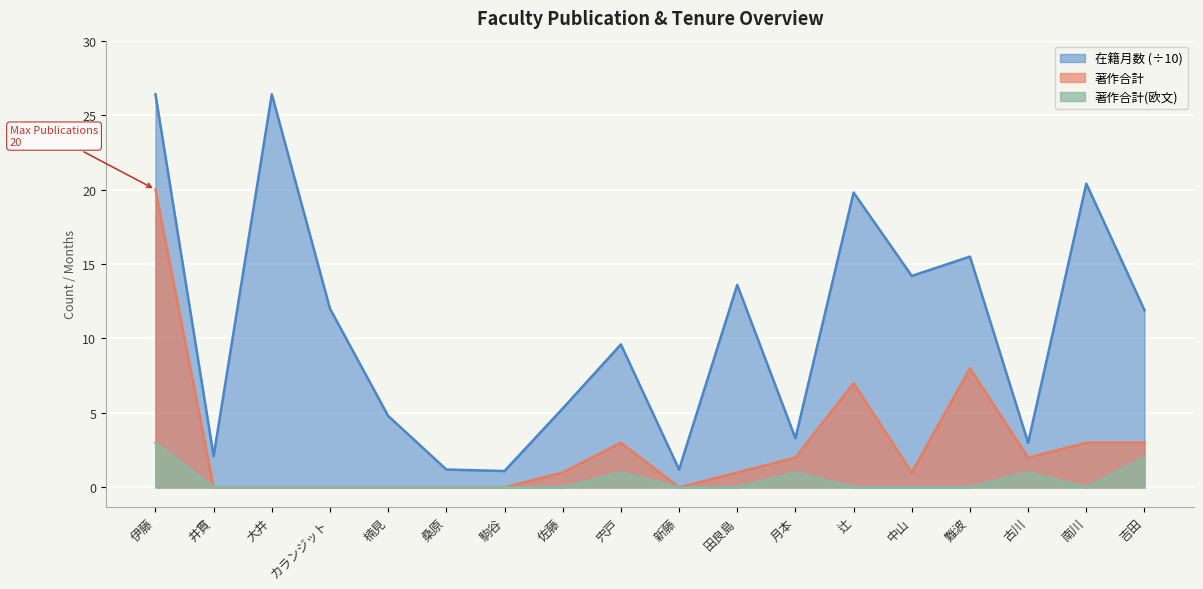

What is the label of the 11th point from the right?

佐藤